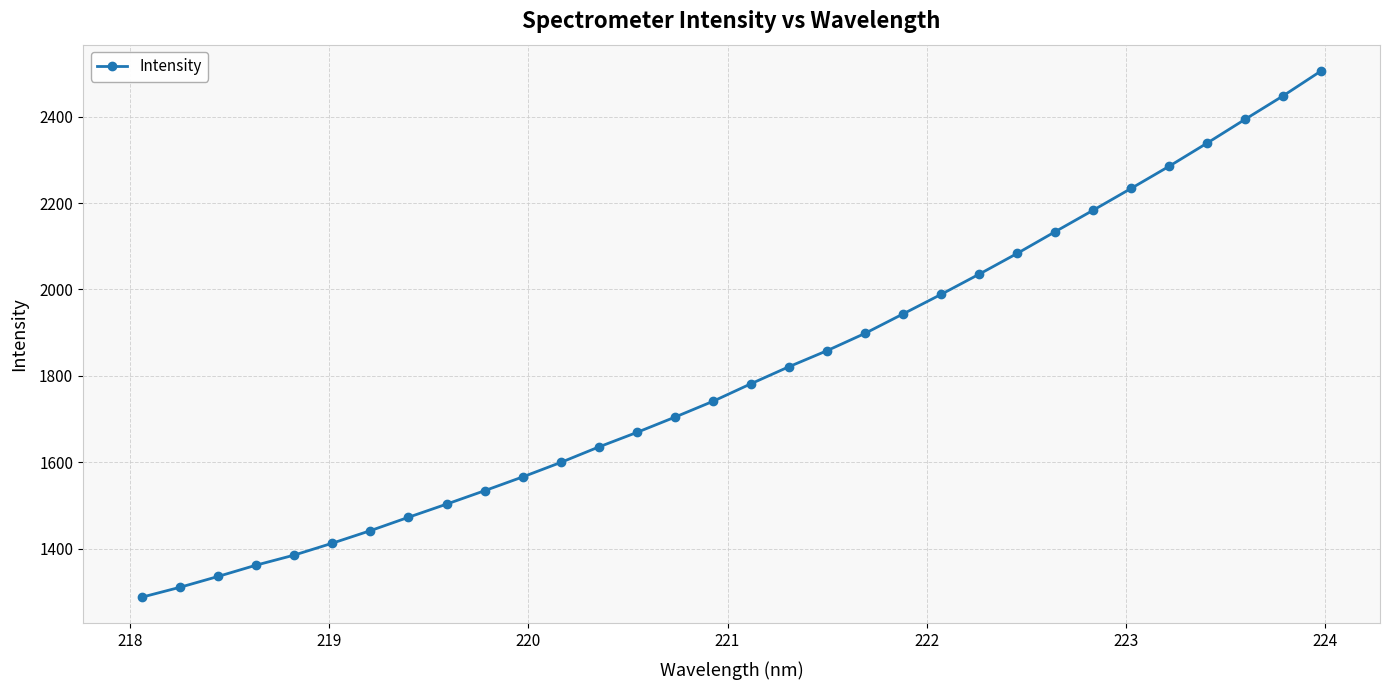

What is the value of the 30th point from the left?

2393.7